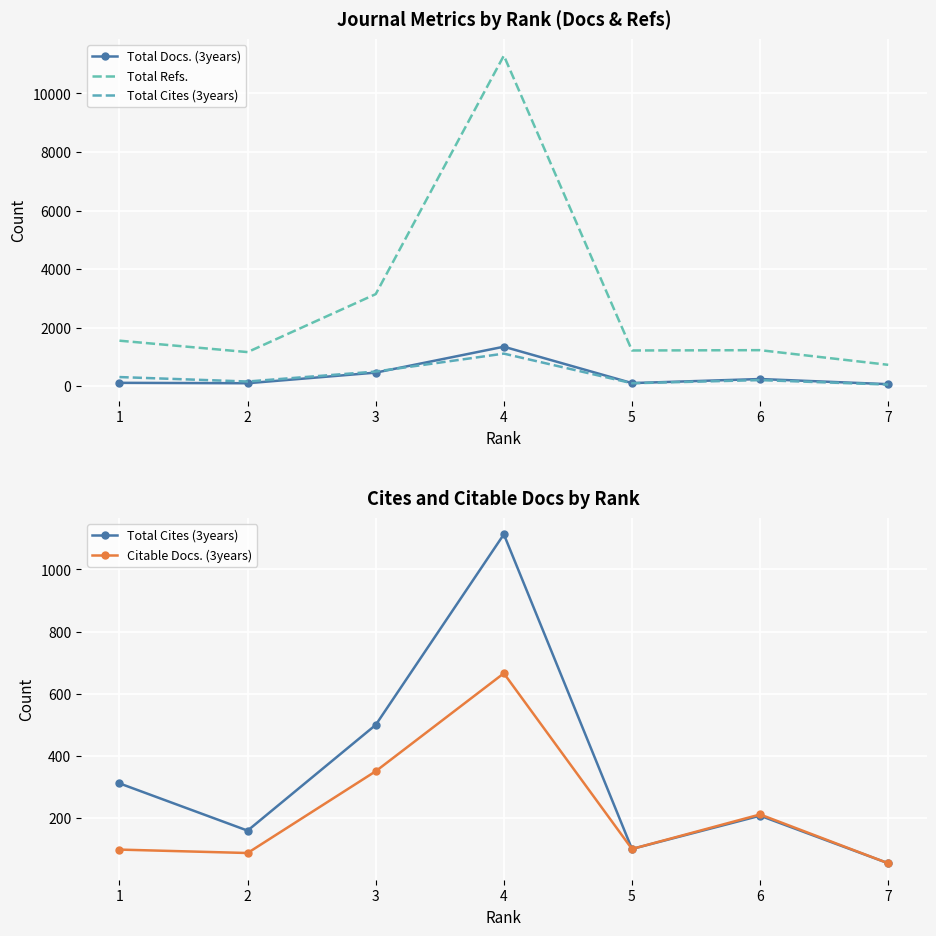

Where is the first local minimum for Total Cites (3years)?

2